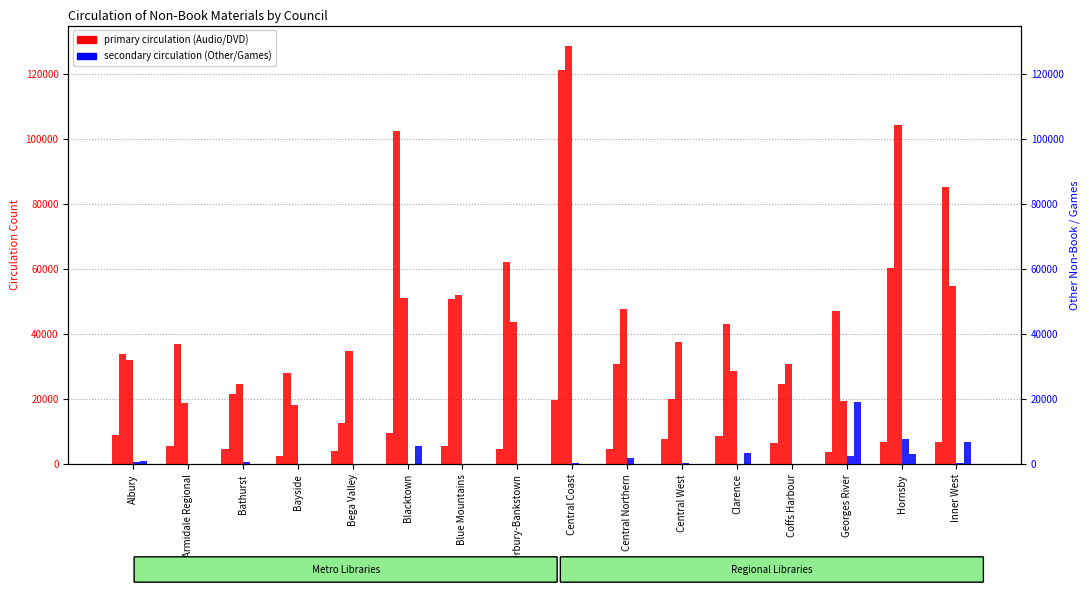

Between Georges River and Clarence, which is larger?

Clarence